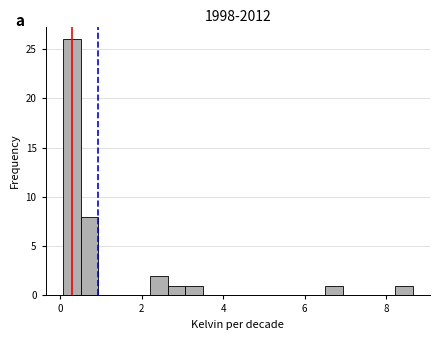

Around what value on the x-axis is the tallest bar? Give the approximate position of its centre, as read against the axis.

0.2